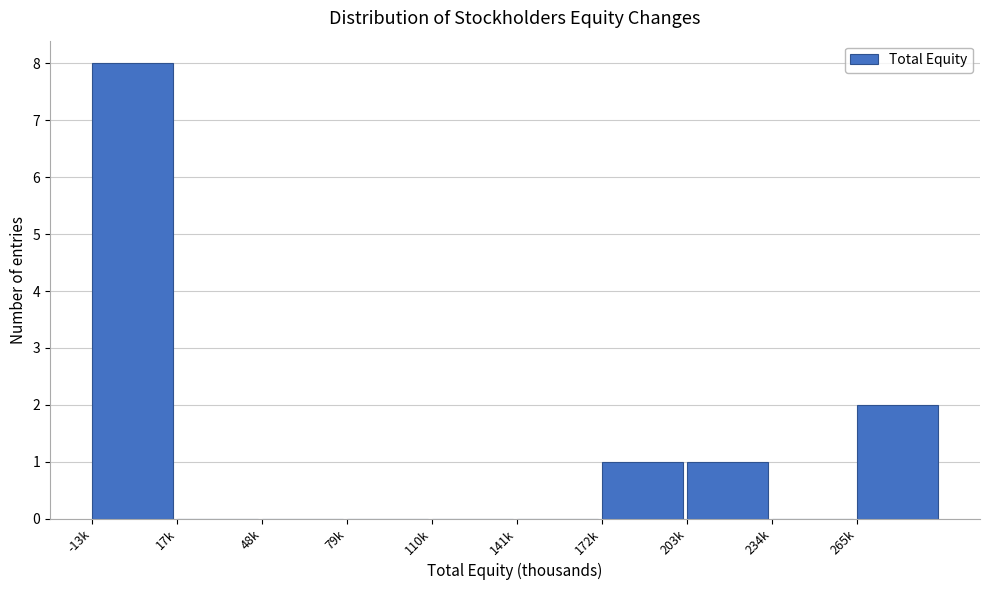

Reading right to left, extract all data points from this chart.

265k=2	234k=0	203k=1	172k=1	141k=0	110k=0	79k=0	48k=0	17k=0	-13k=8